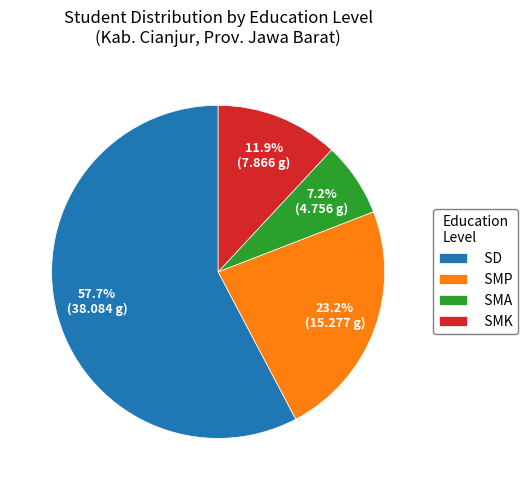

What percentage is NOT represented by SMA?

92.8%